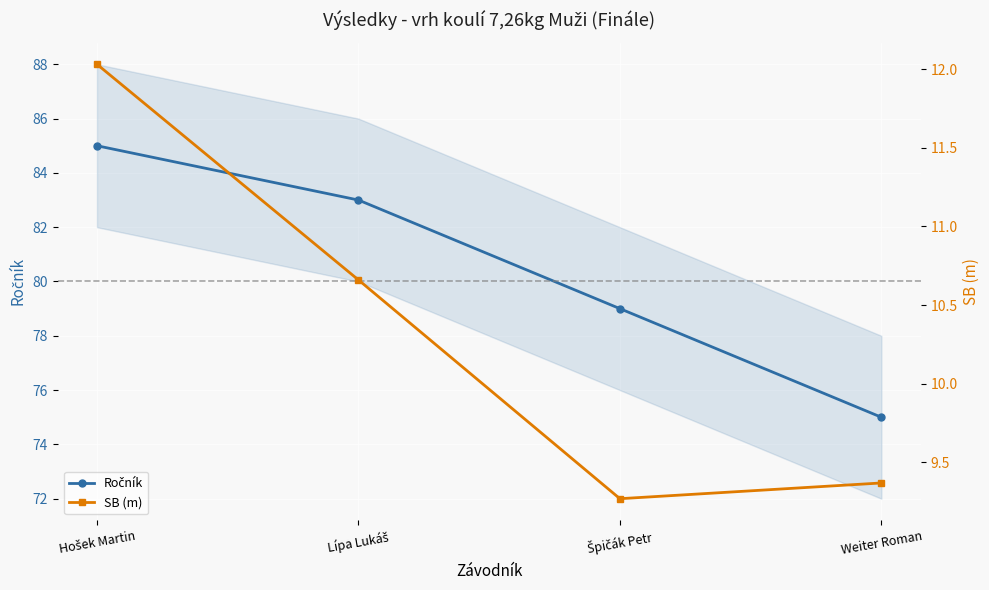

What is the total value across all series at Špičák Petr?

88.3